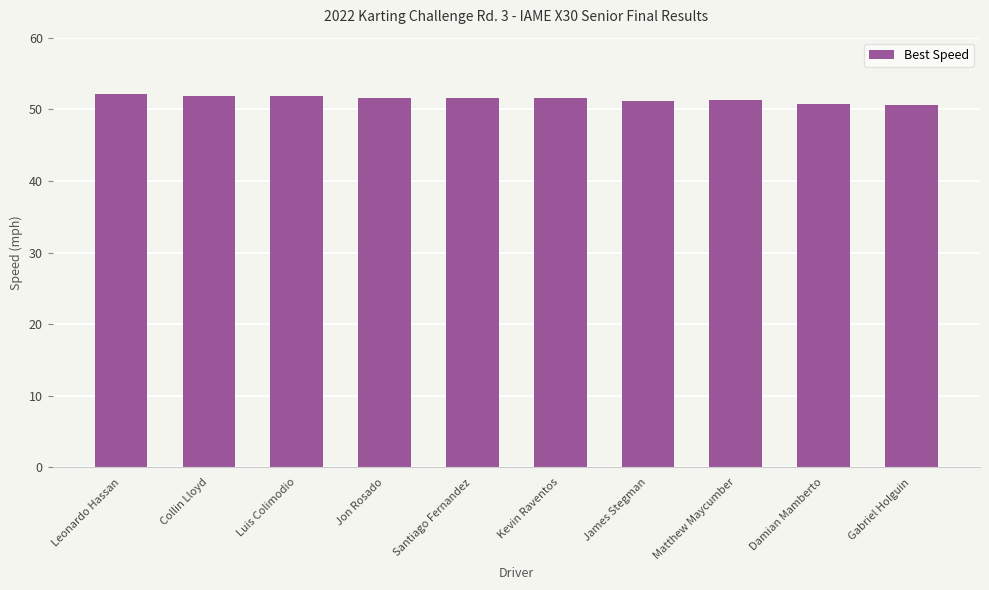

What is the maximum value shown in the chart?

52.1